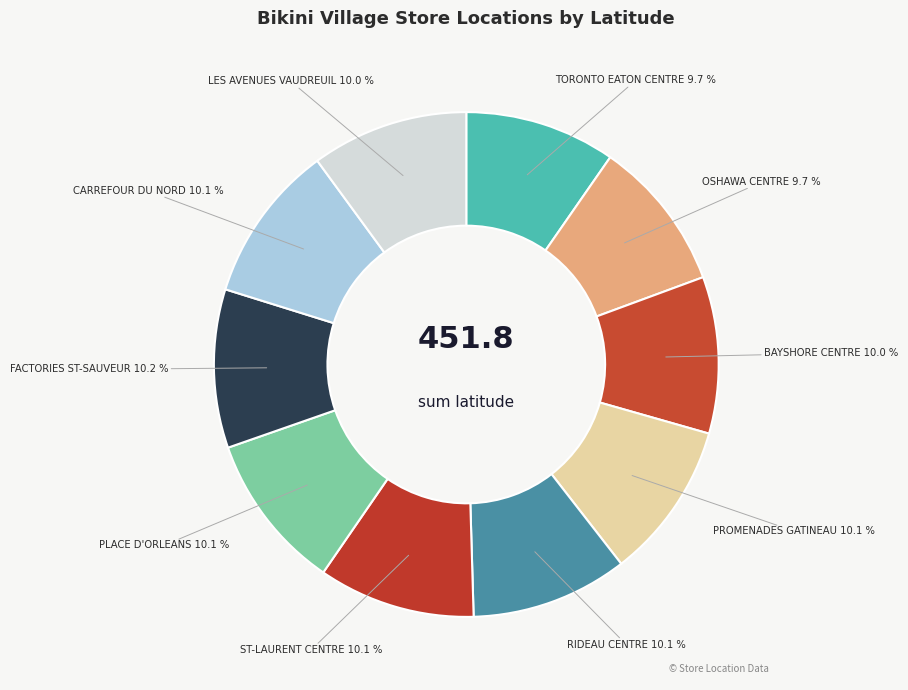

Combined, what portion of the pie is BAYSHORE CENTRE and RIDEAU CENTRE?

20.1%